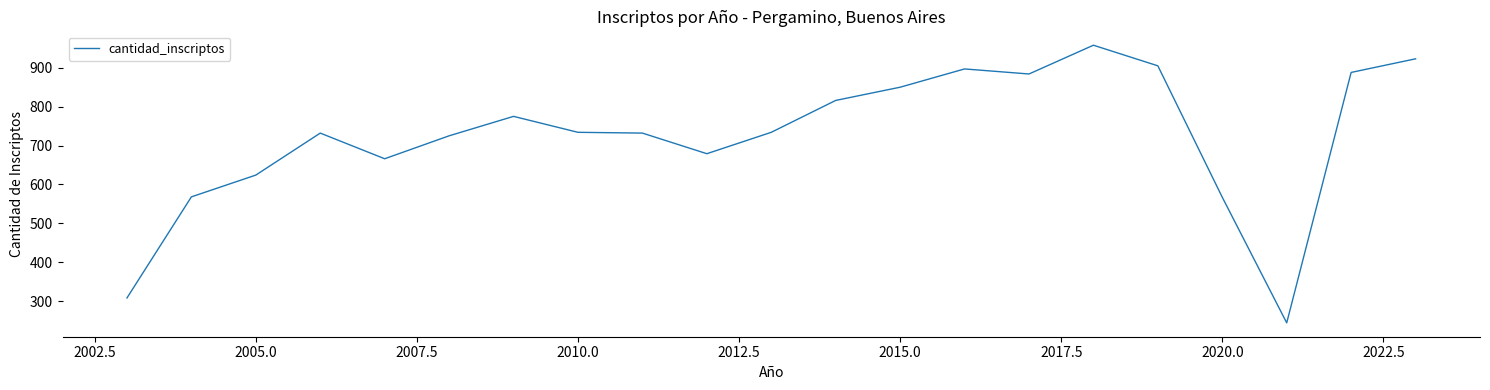

What is the greatest value displayed?

958